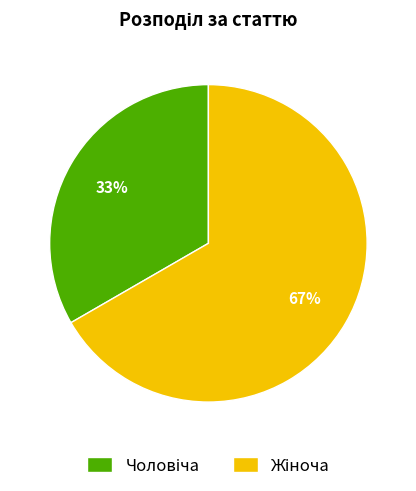

Is there any slice that represents more than half of the pie?

Yes